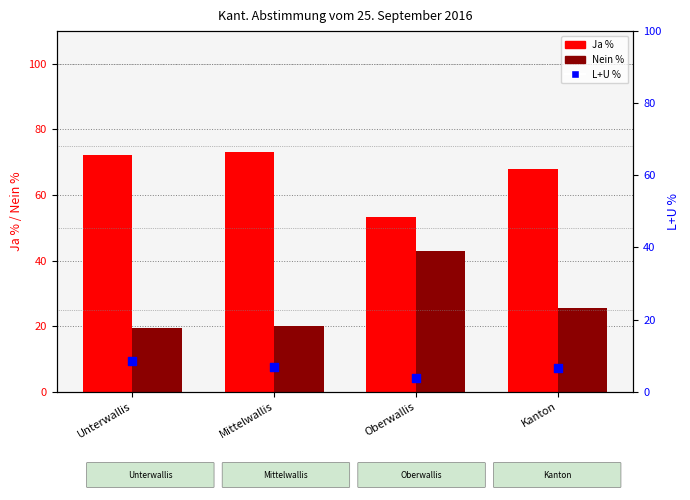

Which series contains the lowest Y value?

L+U %